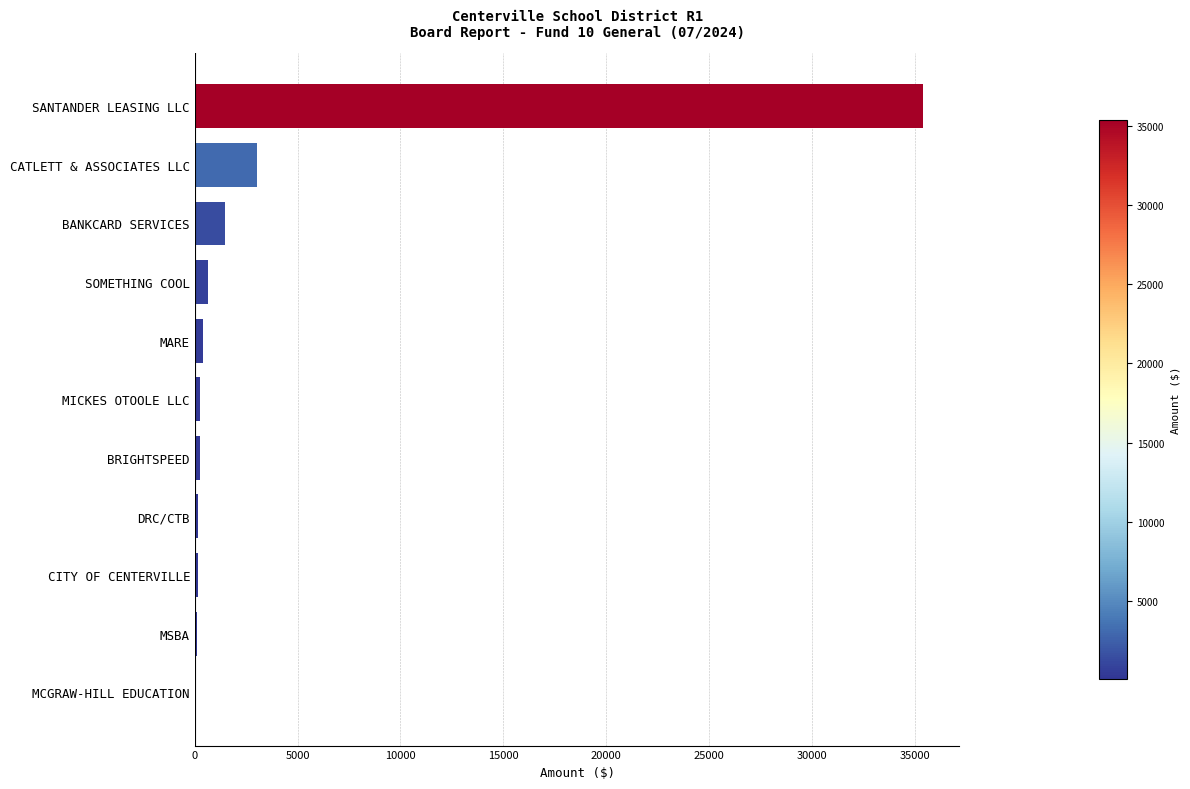

Which category has the highest value across all series?

SANTANDER LEASING LLC